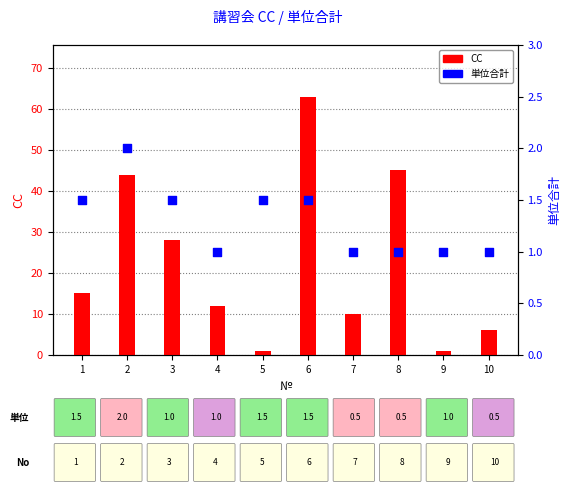

Which series has the largest Y range (max minus min)?

CC